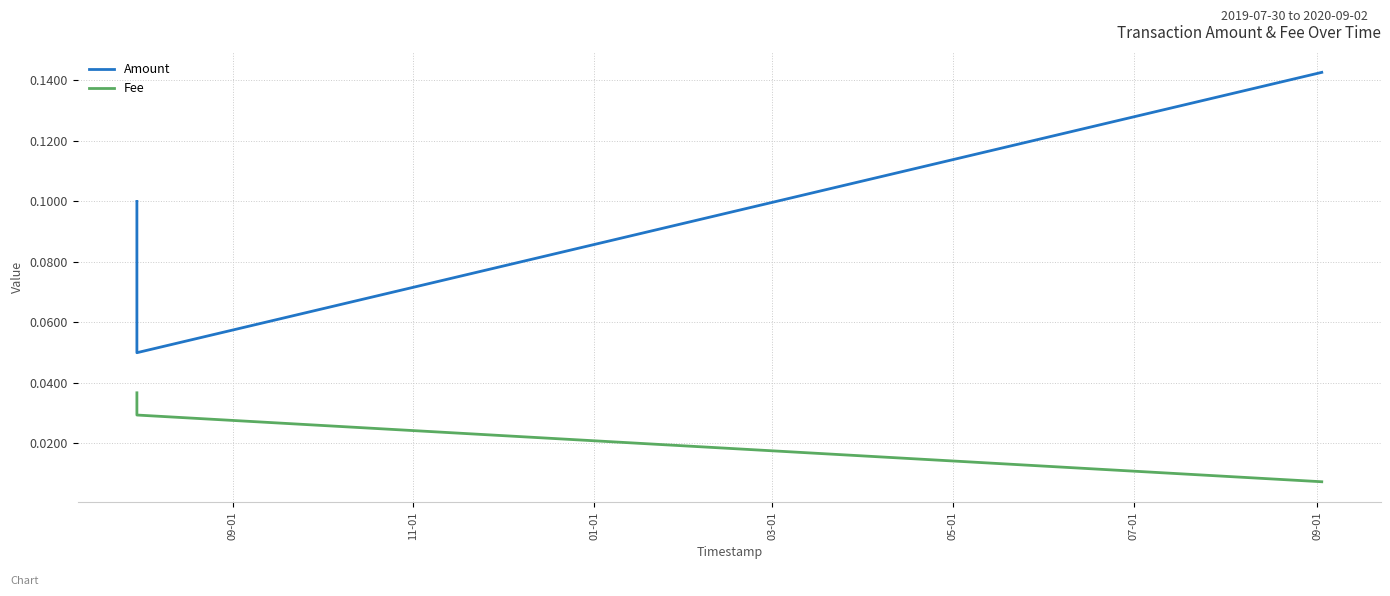

List the series in order of their peak value, lowest first.

Fee, Amount